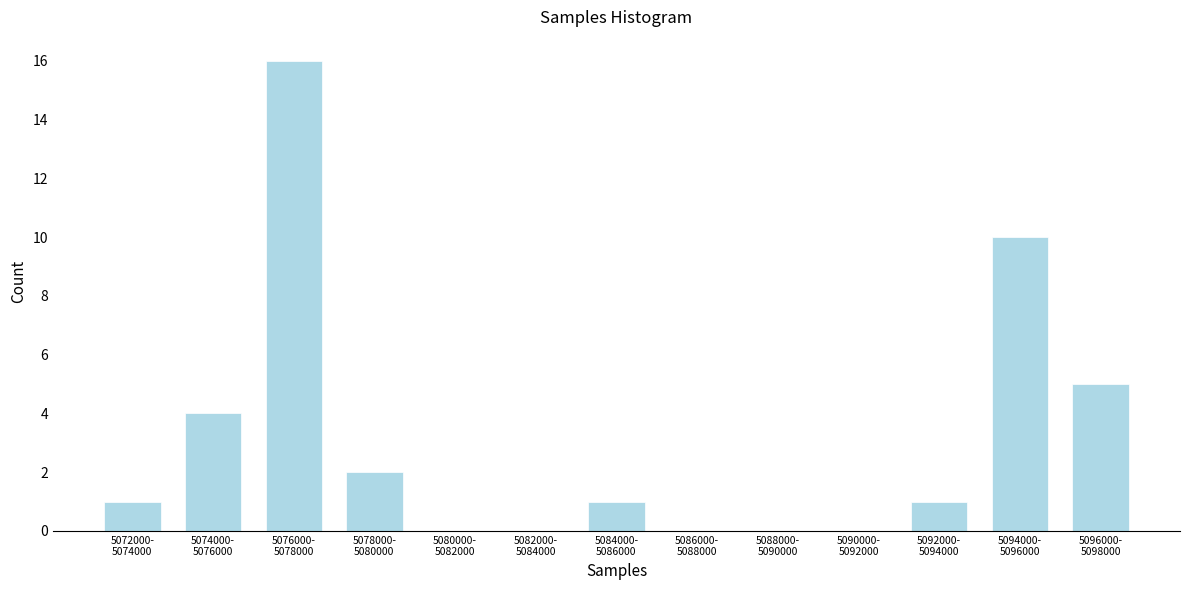

What is the greatest value displayed?

16